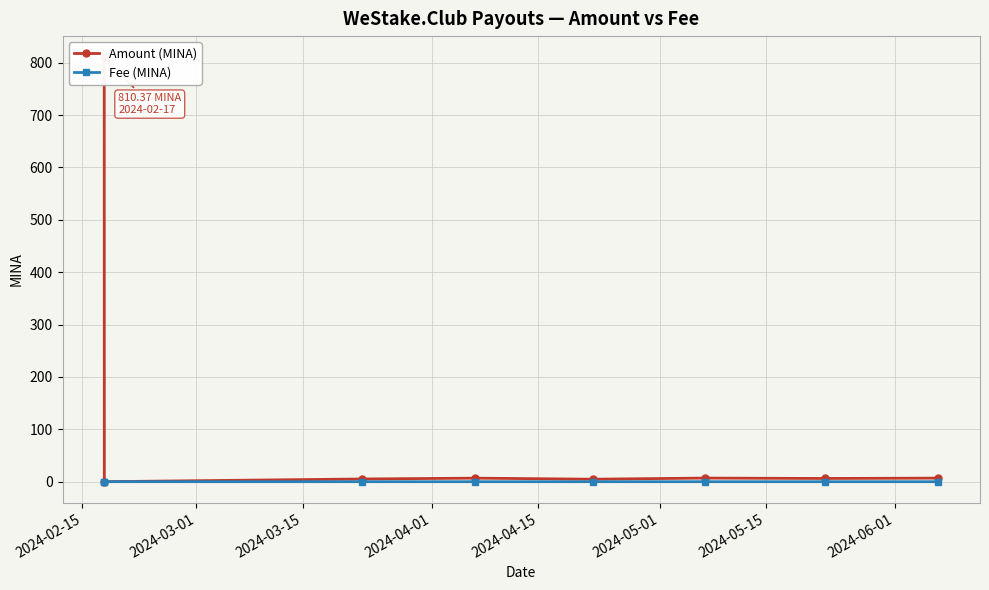

After their last crossing, which series has the higher values: Amount (MINA) or Fee (MINA)?

Amount (MINA)